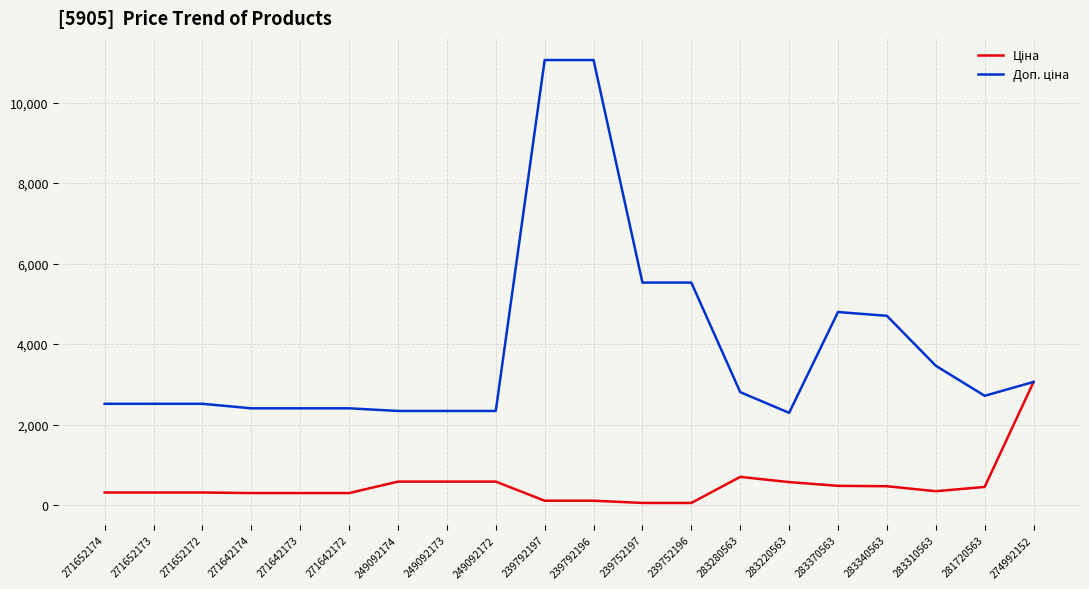

What is the greatest value displayed?

11055.0